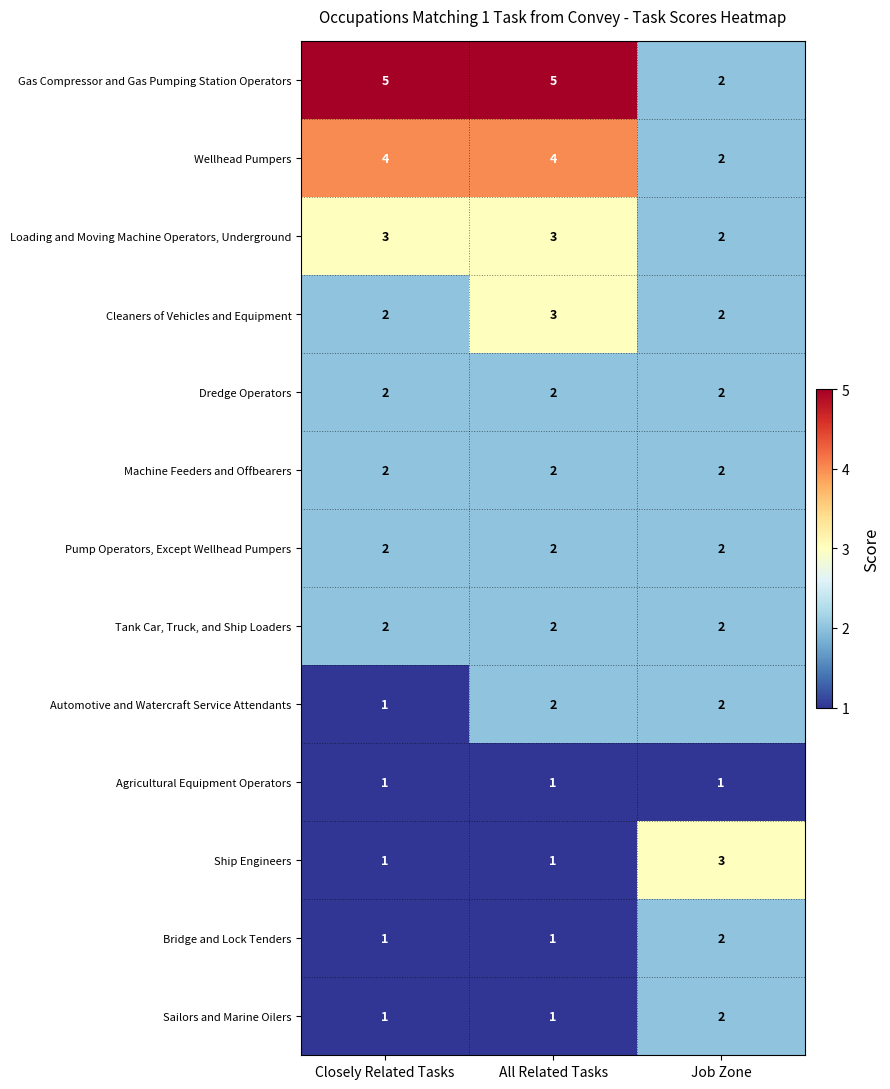

At which label is Gas Compressor and Gas Pumping Station Operators closest to 3?

Job Zone